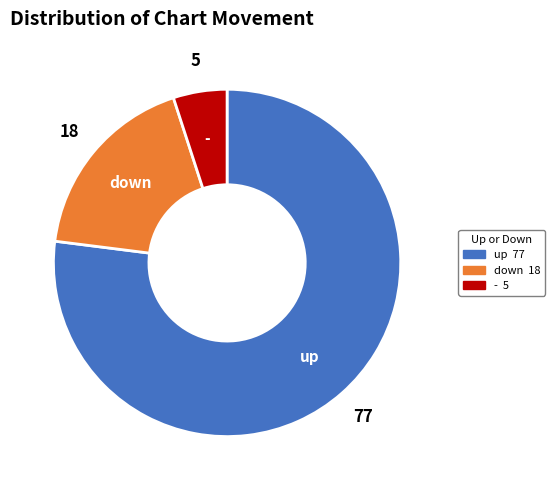

Which slice is the smallest?

-